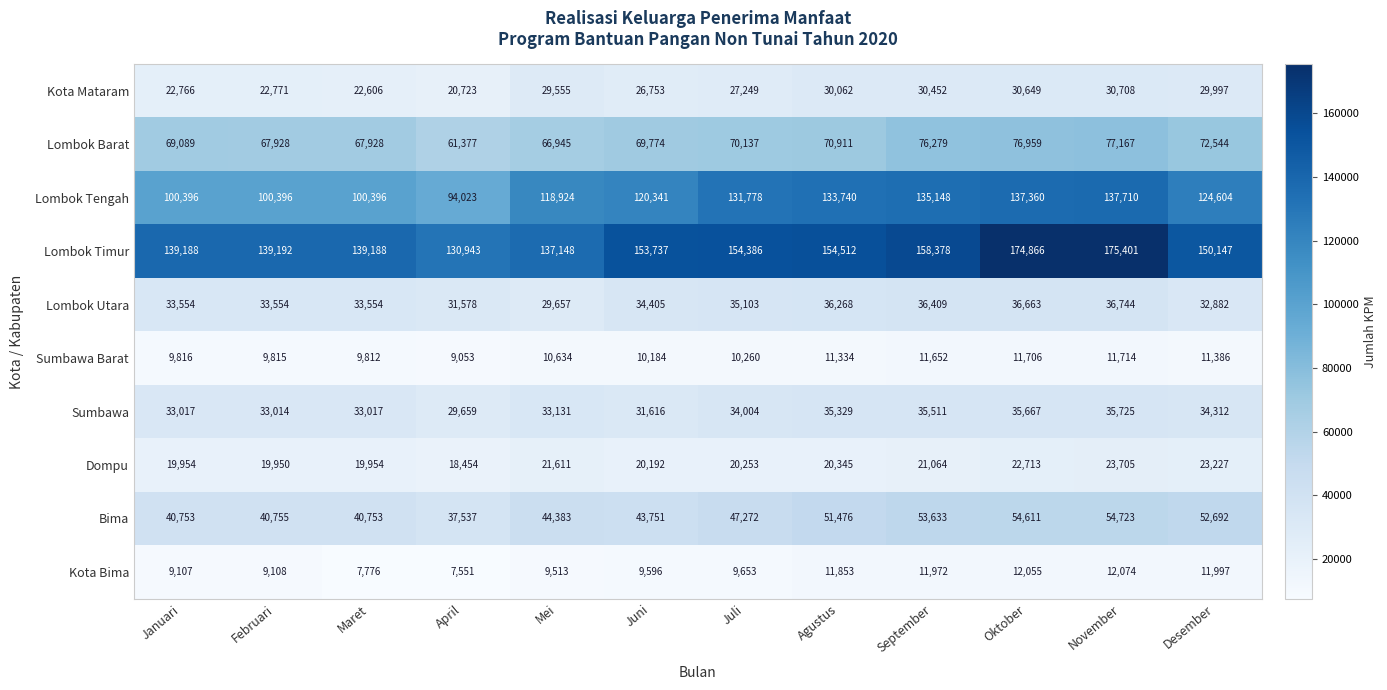

Rank the series by their maximum value, from highest to lowest.

Lombok Timur, Lombok Tengah, Lombok Barat, Bima, Lombok Utara, Sumbawa, Kota Mataram, Dompu, Kota Bima, Sumbawa Barat